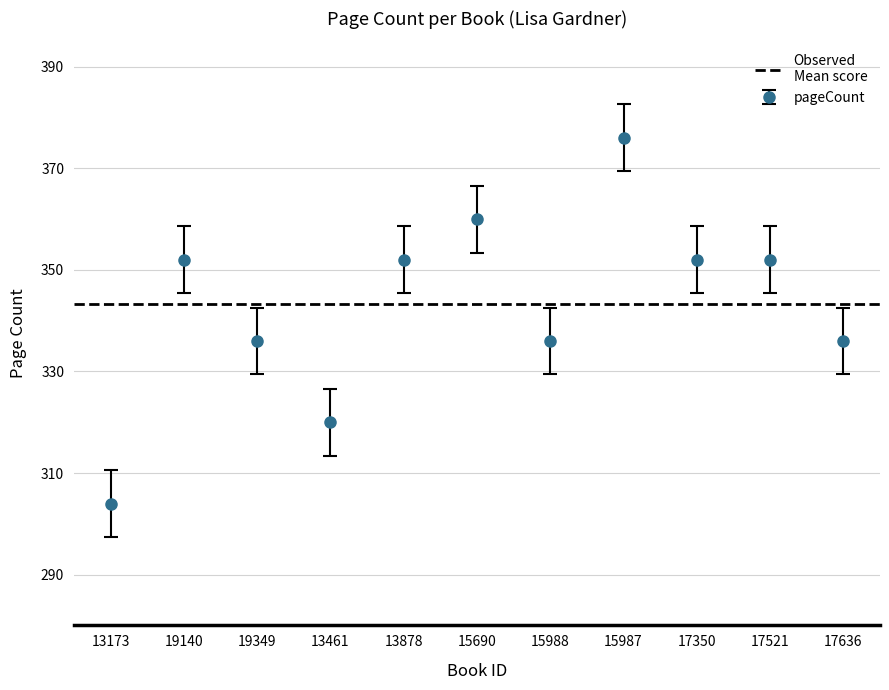

At which category does the chart reach its peak across all series?

15987